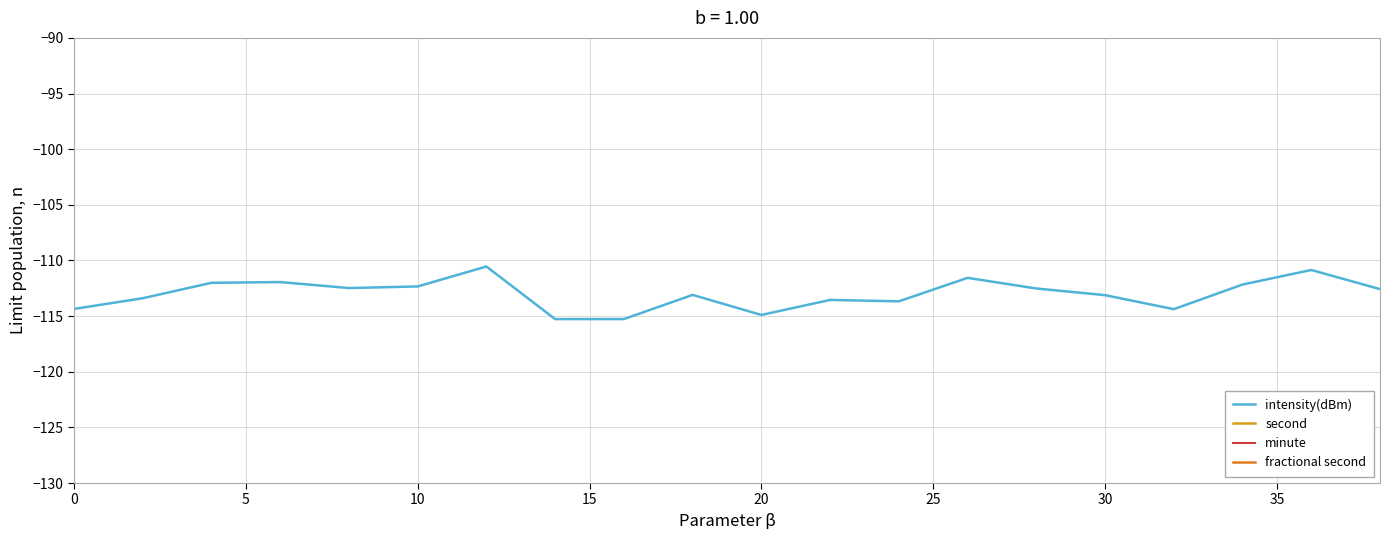

The intensity(dBm) series shows -114.4 at 0. True or false?

True